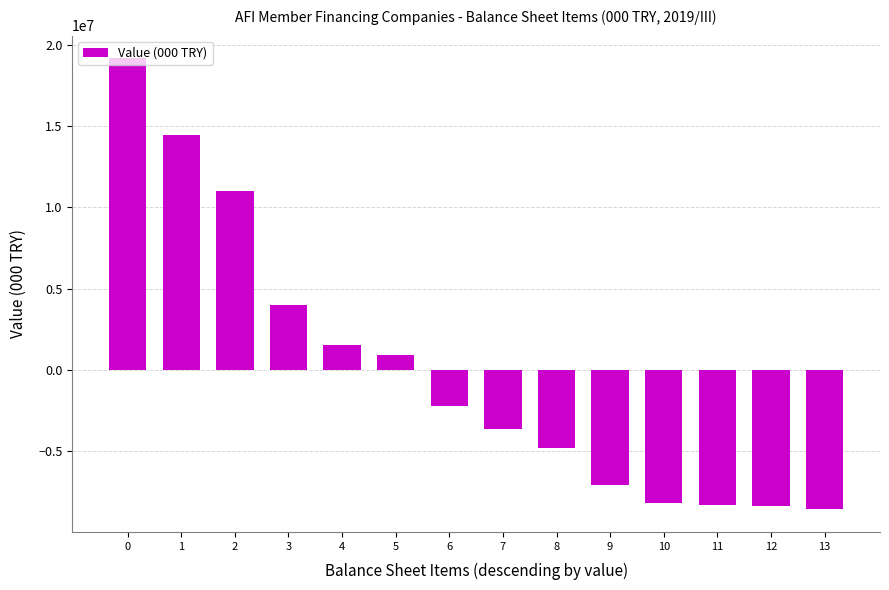

What is the change in value from 3 to 10?

-12195732.3